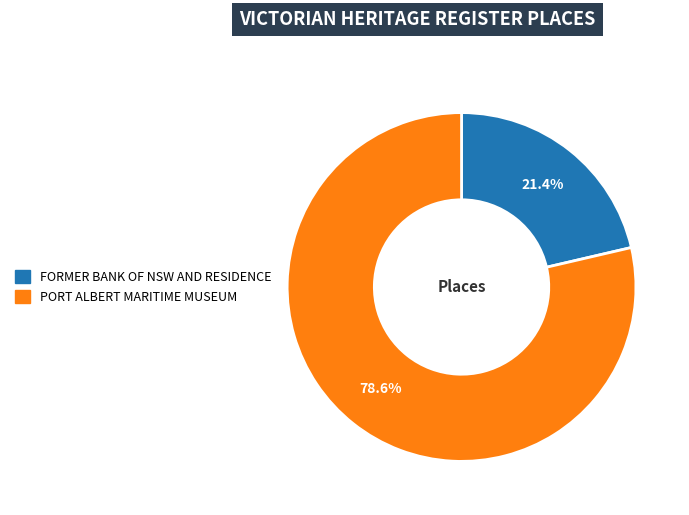

Which has a higher value, FORMER BANK OF NSW AND RESIDENCE or PORT ALBERT MARITIME MUSEUM?

PORT ALBERT MARITIME MUSEUM